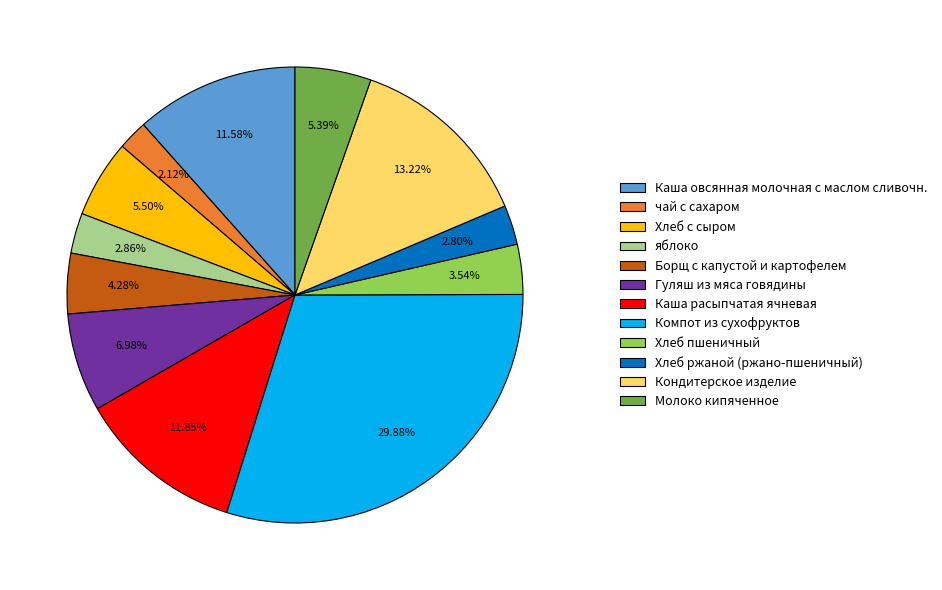

To the nearest percent, what percentage of the pie is Кондитерское изделие?

13%